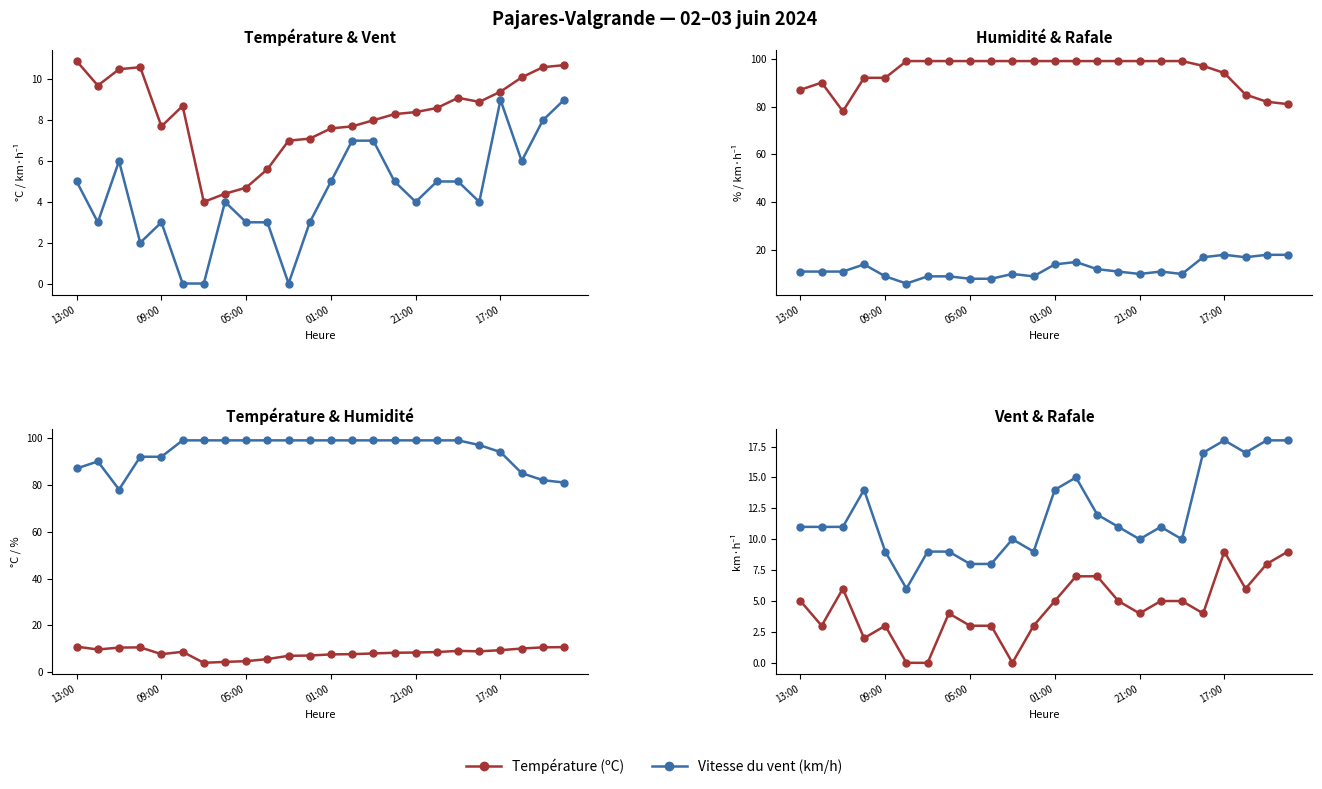

What is the label of the 23rd point from the right?

09:00